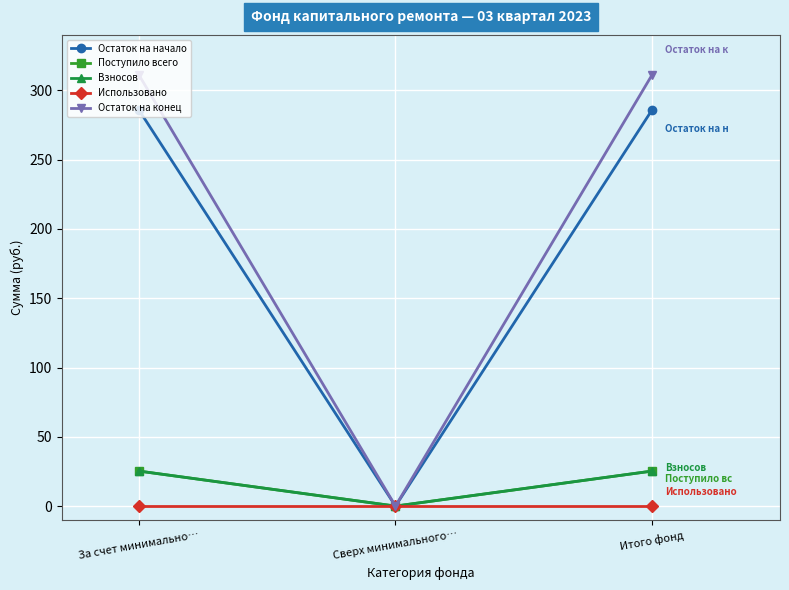

How many data points in Остаток на начало are less than 285?

1